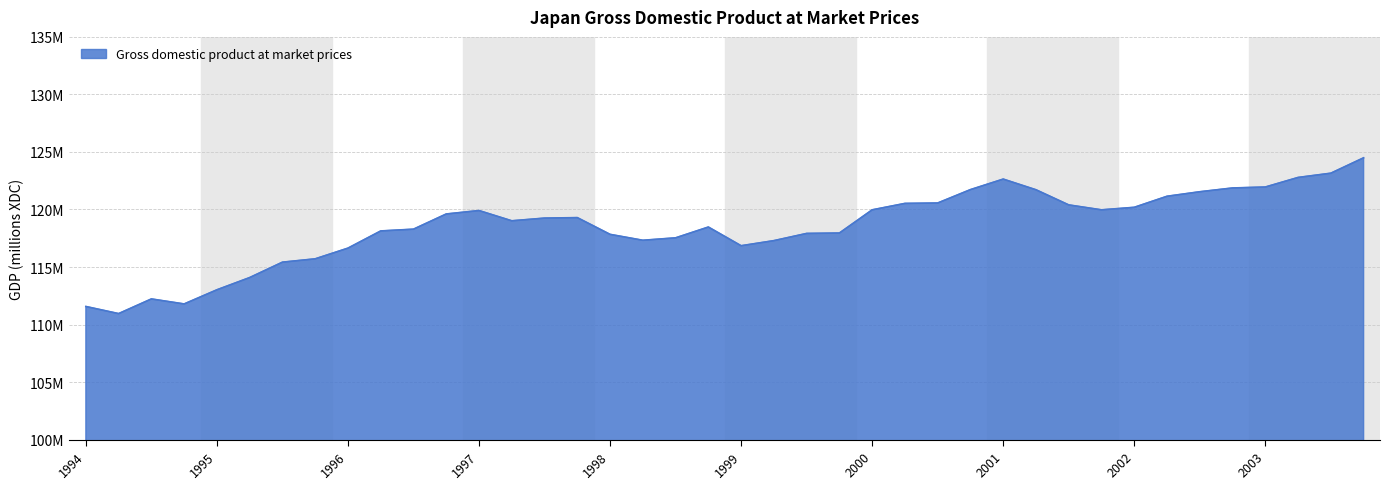

Is this an area chart (filled region under the line)?

Yes